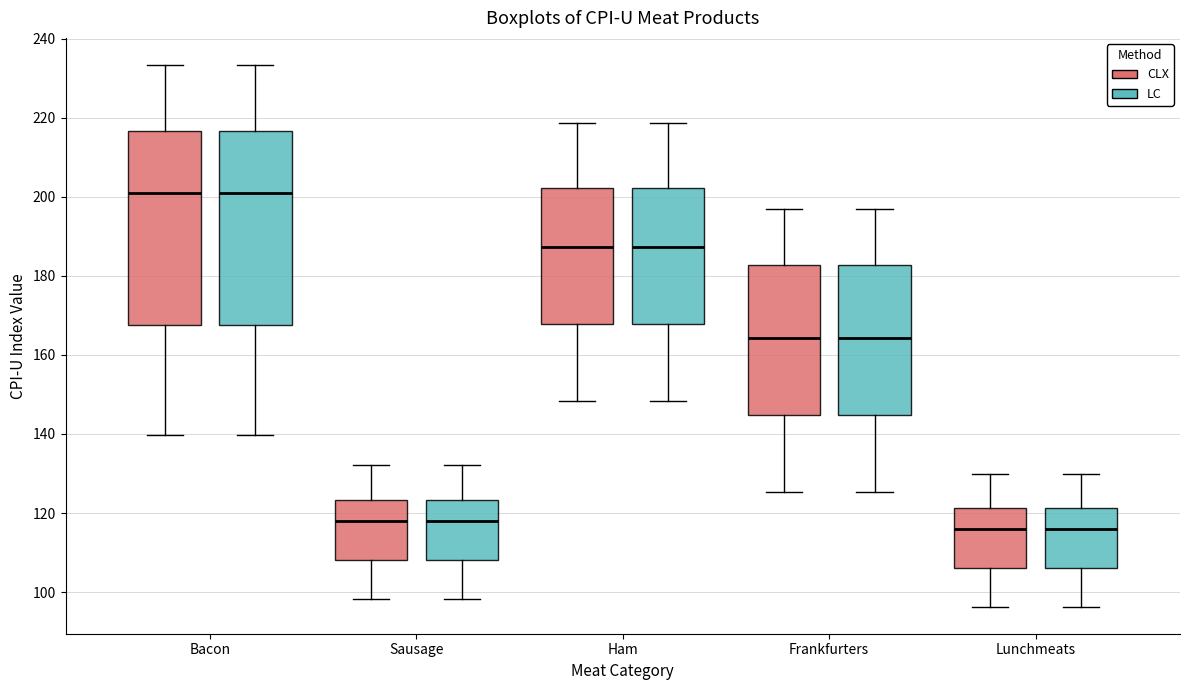

Reading left to right, read every box against the y-axis: the position of its median line, the range the box covers, and the ends of its whiskers. The values are not printed on the chart, so give them approximately, as read against the axis.

Bacon (CLX): median 200, box 168 to 216, whiskers 140 to 234
Bacon (LC): median 200, box 168 to 216, whiskers 140 to 234
Sausage (CLX): median 118, box 108 to 124, whiskers 98 to 132
Sausage (LC): median 118, box 108 to 124, whiskers 98 to 132
Ham (CLX): median 188, box 168 to 202, whiskers 148 to 218
Ham (LC): median 188, box 168 to 202, whiskers 148 to 218
Frankfurters (CLX): median 164, box 144 to 182, whiskers 126 to 196
Frankfurters (LC): median 164, box 144 to 182, whiskers 126 to 196
Lunchmeats (CLX): median 116, box 106 to 122, whiskers 96 to 130
Lunchmeats (LC): median 116, box 106 to 122, whiskers 96 to 130